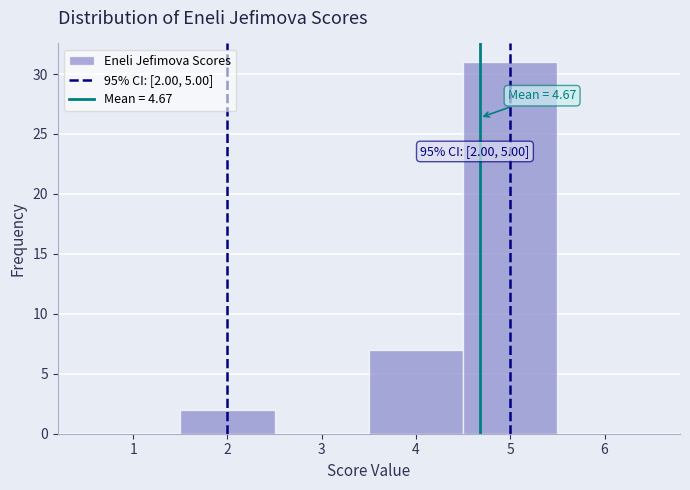

Over which range of the x-axis is the bar tallest?

4.5 to 5.5